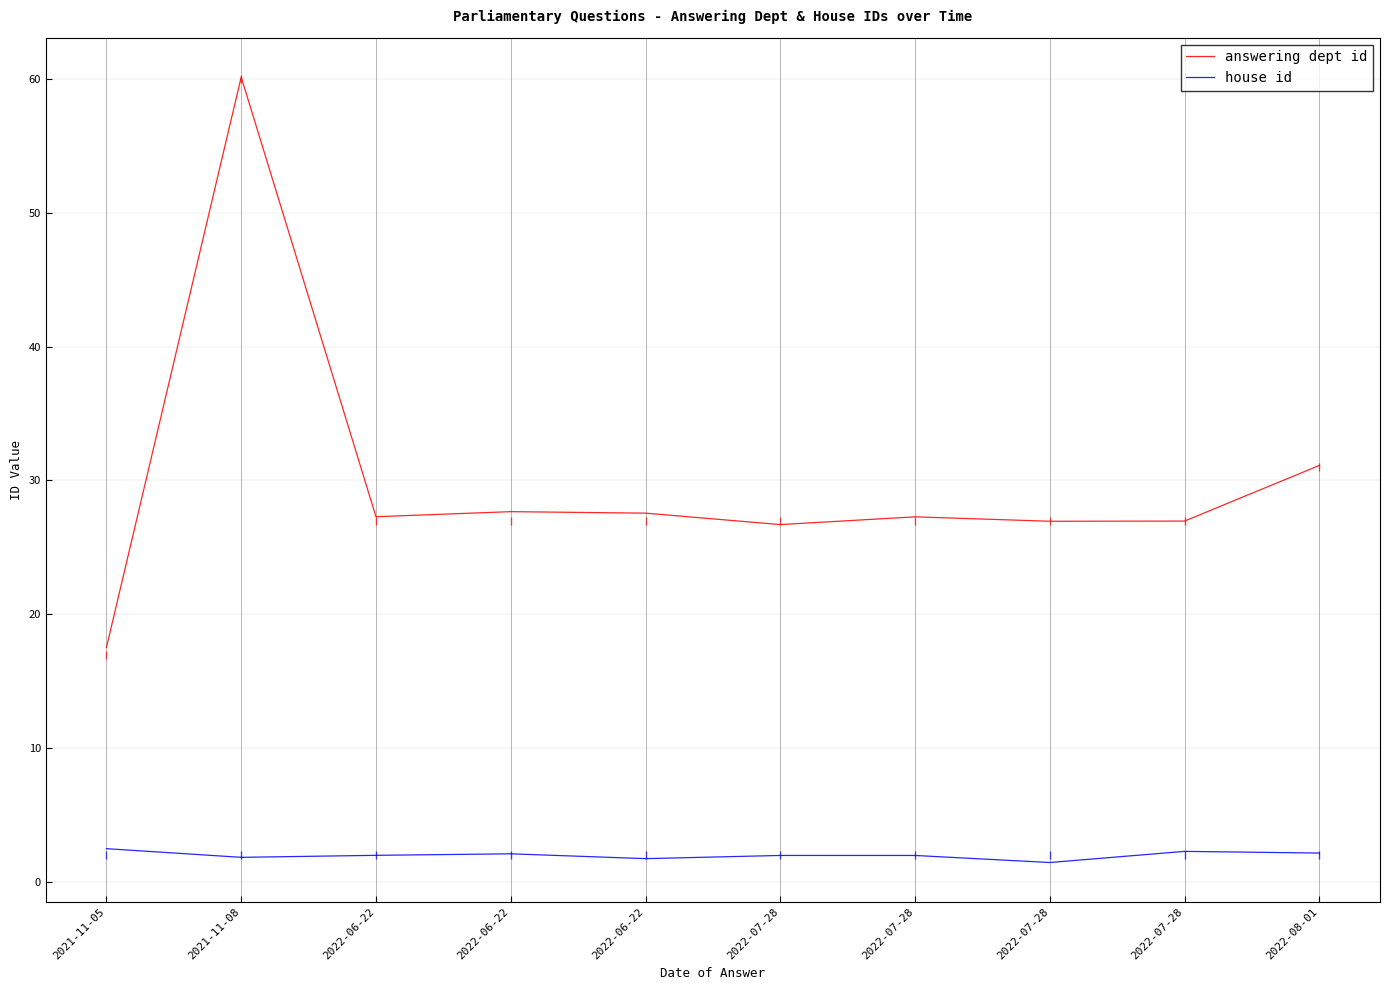

Rank the categories by house id value from lowest to highest.

2022-07-28, 2022-06-22, 2021-11-08, 2022-07-28, 2022-07-28, 2022-06-22, 2022-06-22, 2022-08-01, 2022-07-28, 2021-11-05